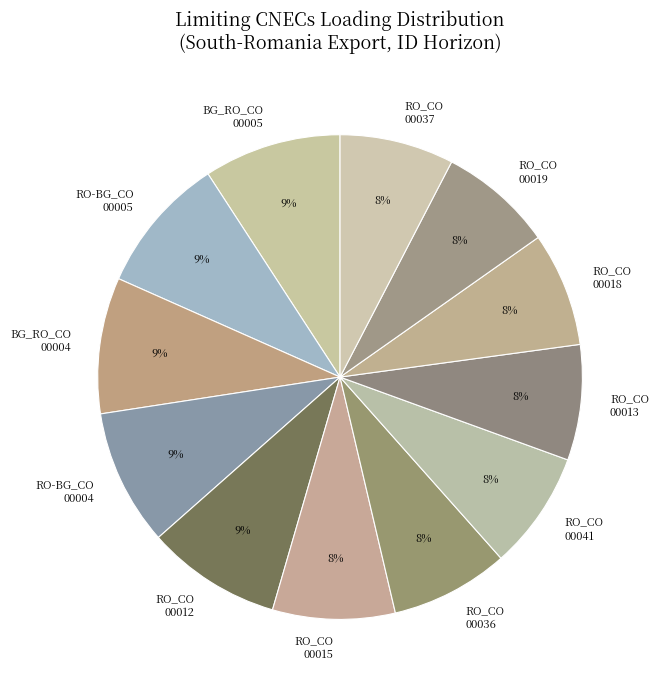

To the nearest percent, what portion does RO_CO 00036 represent?

8%